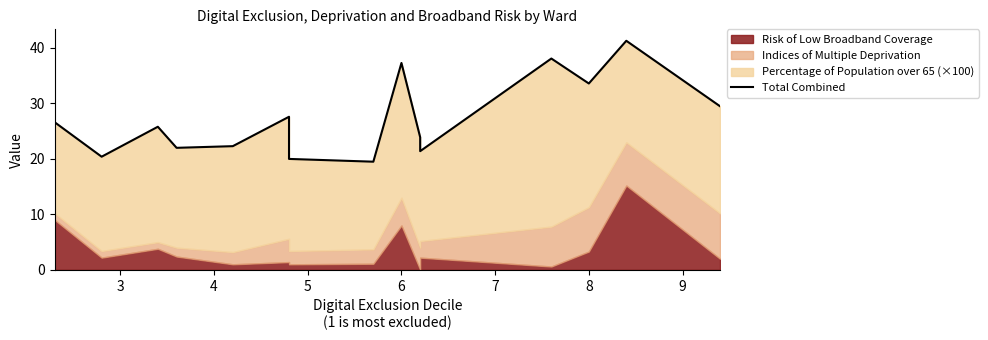

What is the label of the 13th point from the right?

4